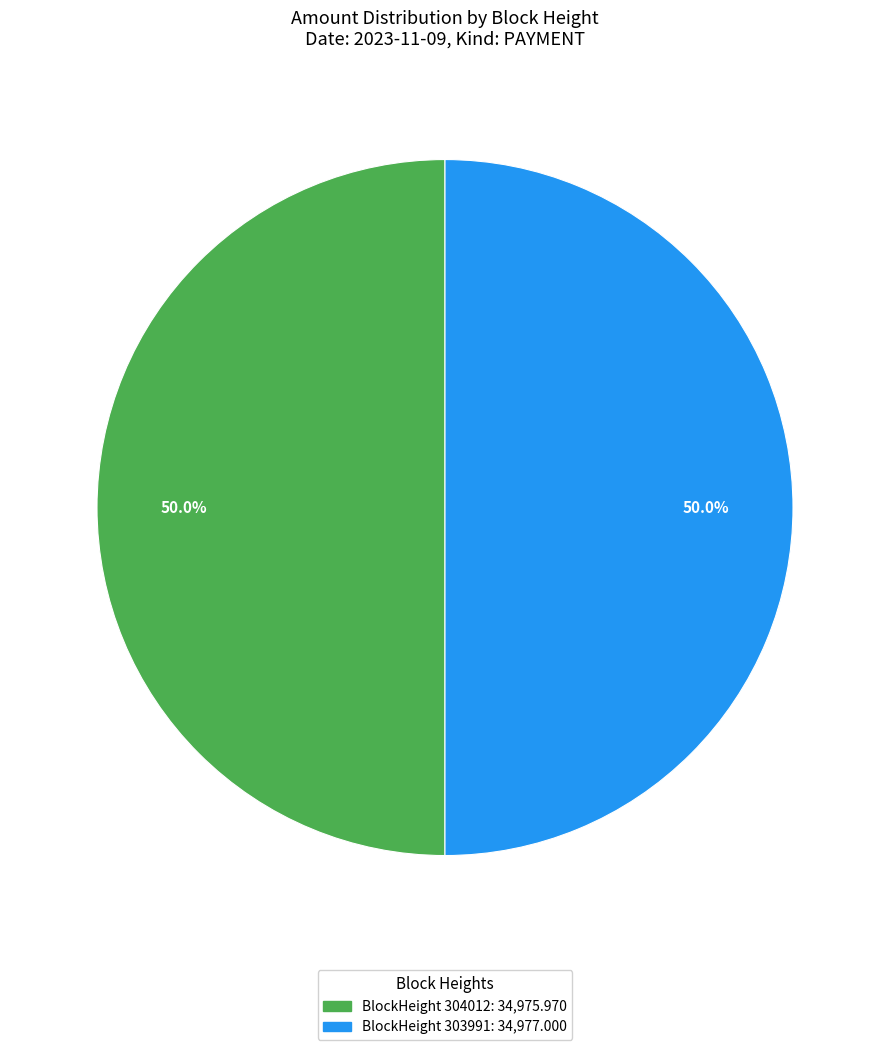

Is the sum of BlockHeight 303991: 34,977.000 and BlockHeight 304012: 34,975.970 greater than half?

Yes